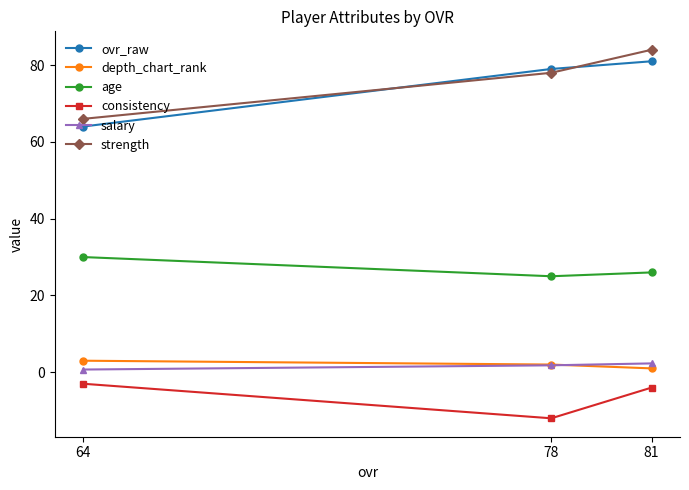

What is the sum of the age values at 81 and 64?

56.0